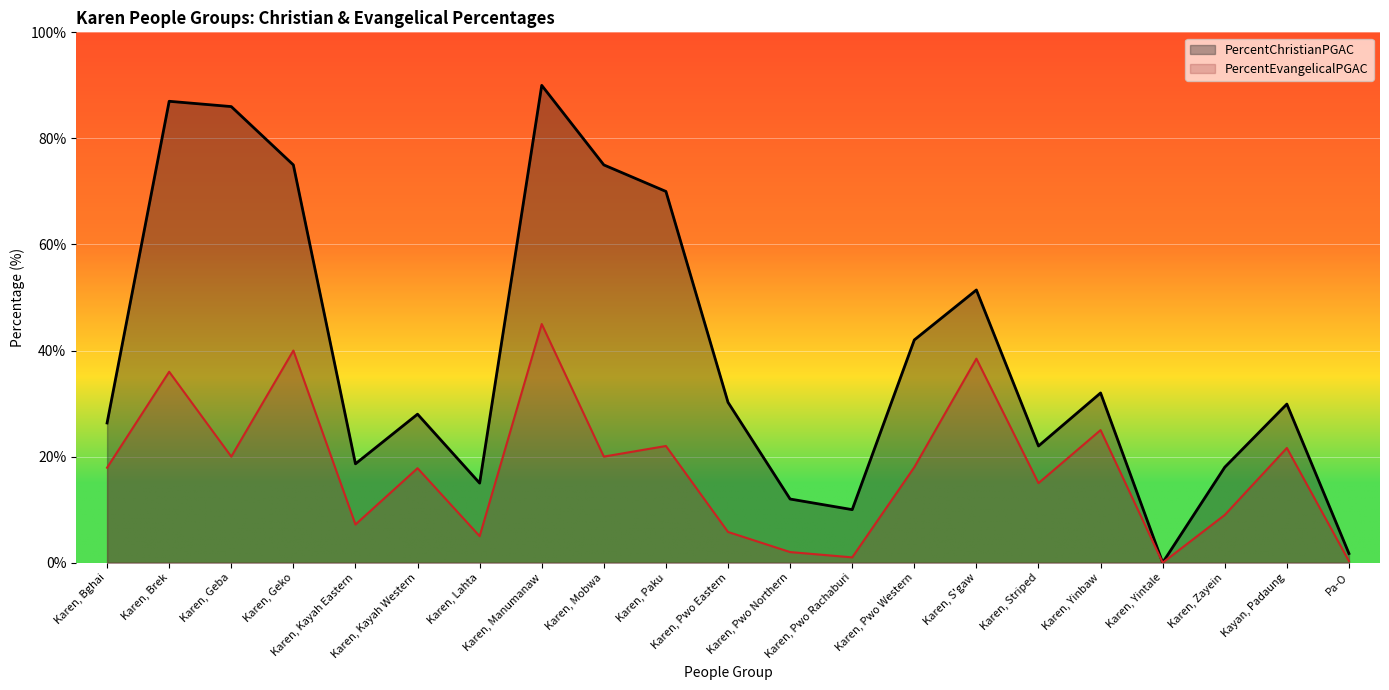

List the series in order of their peak value, lowest first.

PercentEvangelicalPGAC, PercentChristianPGAC